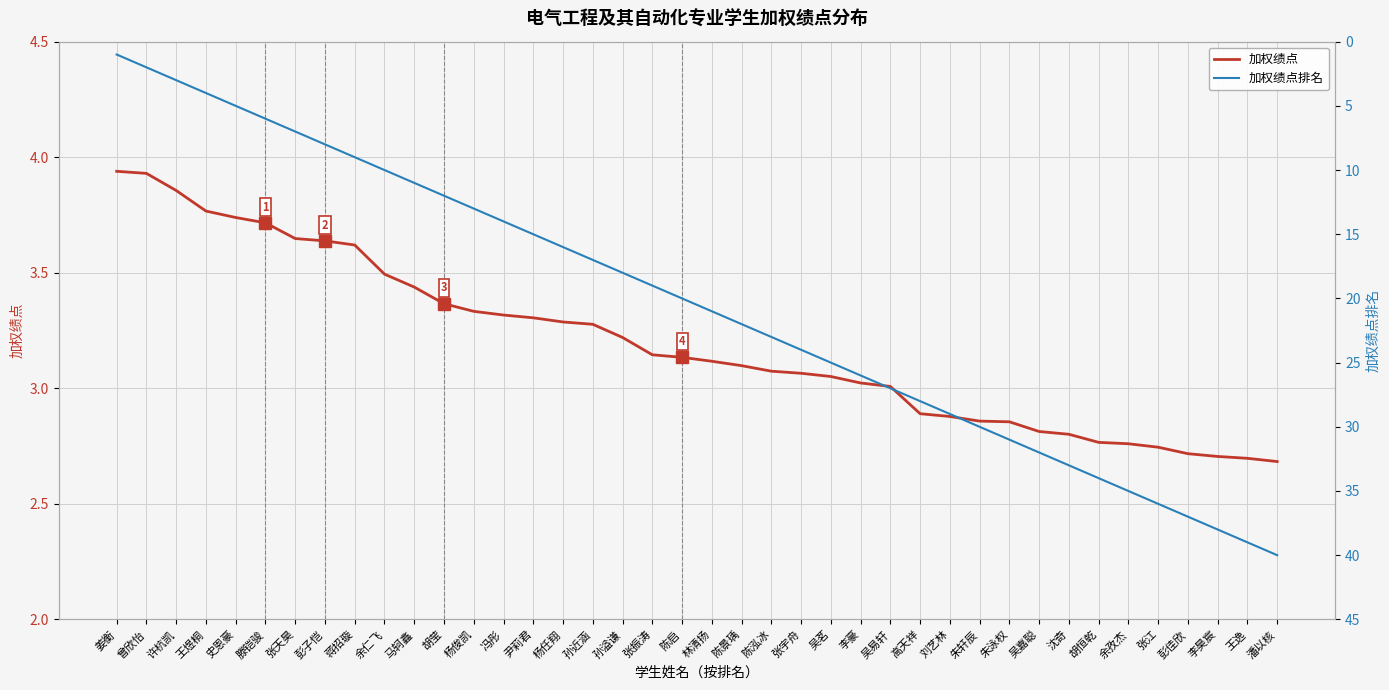

What is the average value of the 加权绩点排名 series?

20.5